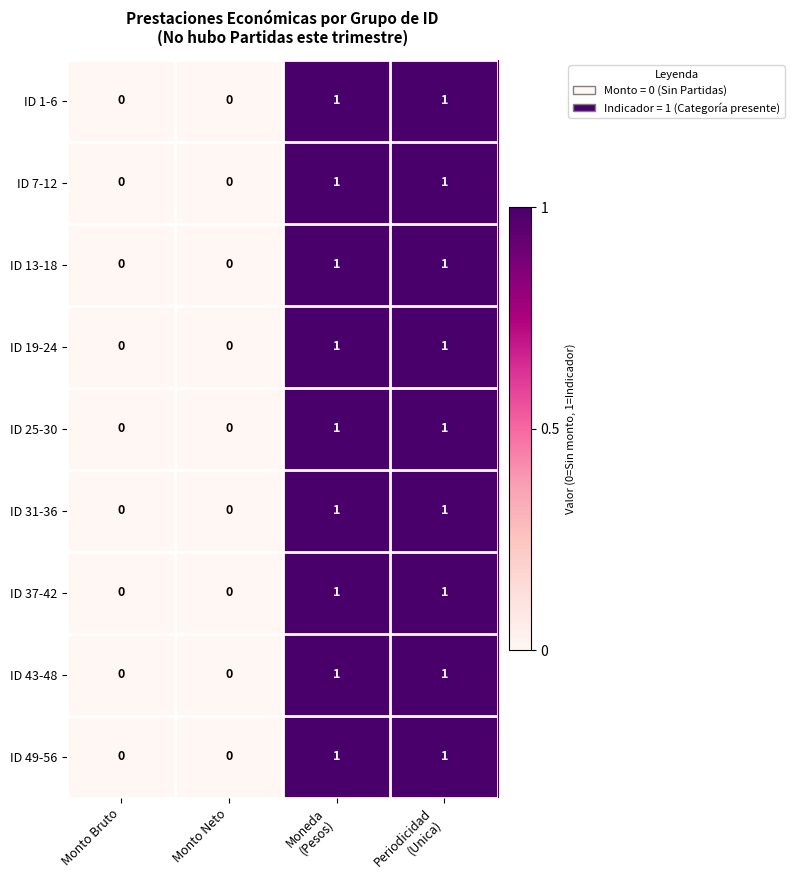

The ID 19-24 series shows -1 at Monto Neto. True or false?

False